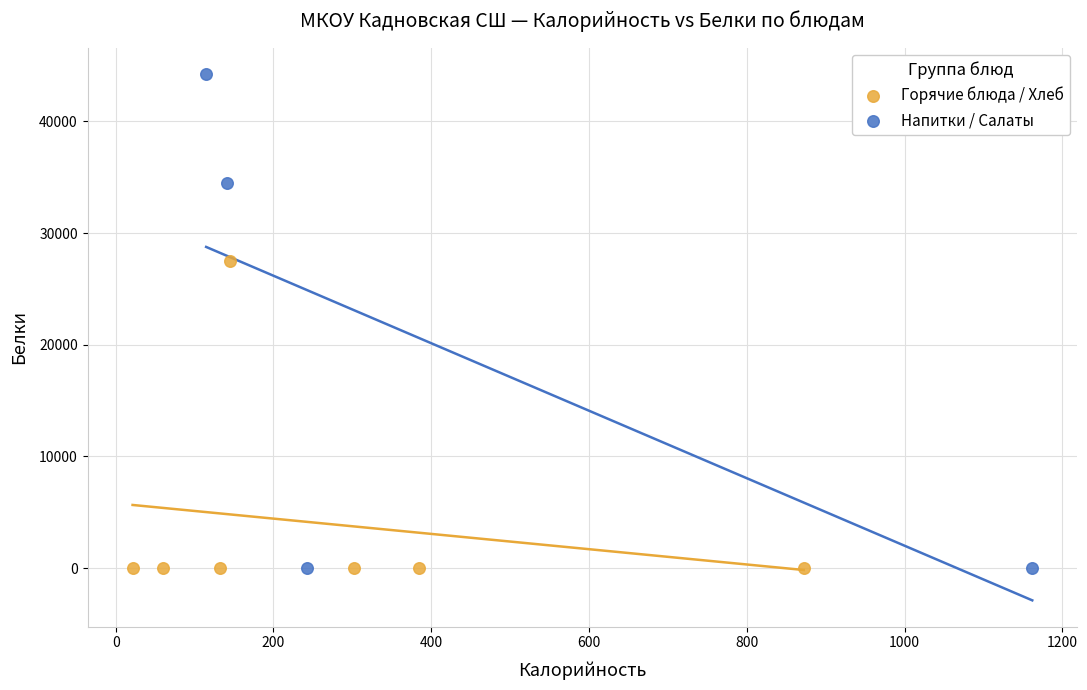

Which series reaches the maximum Y coordinate?

Напитки / Салаты